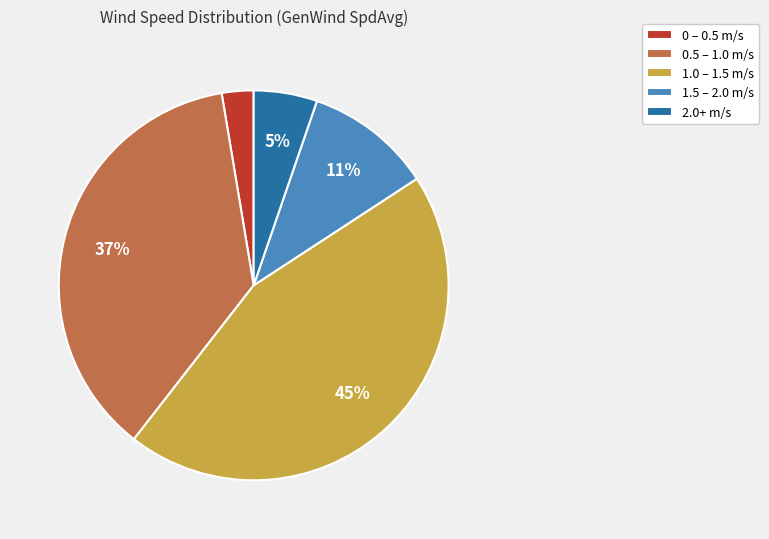

Which slice is the smallest?

0 – 0.5 m/s